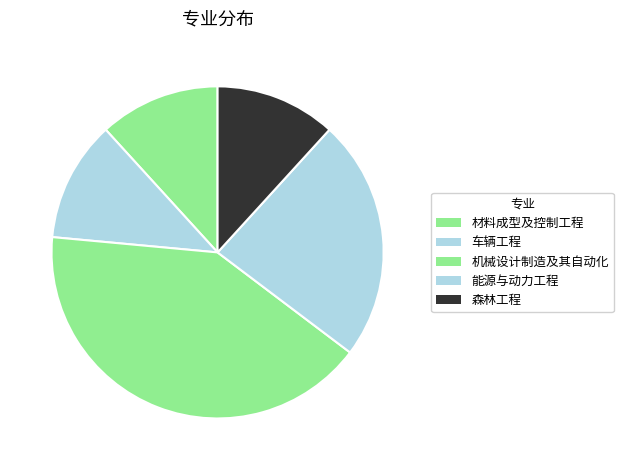

Which slice is the largest?

机械设计制造及其自动化